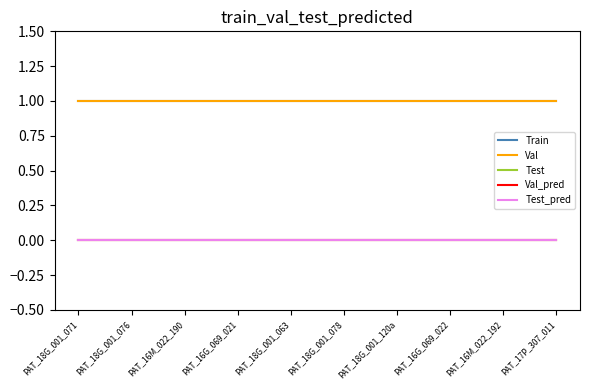

What position from the right is PAT_18G_001_071?

10